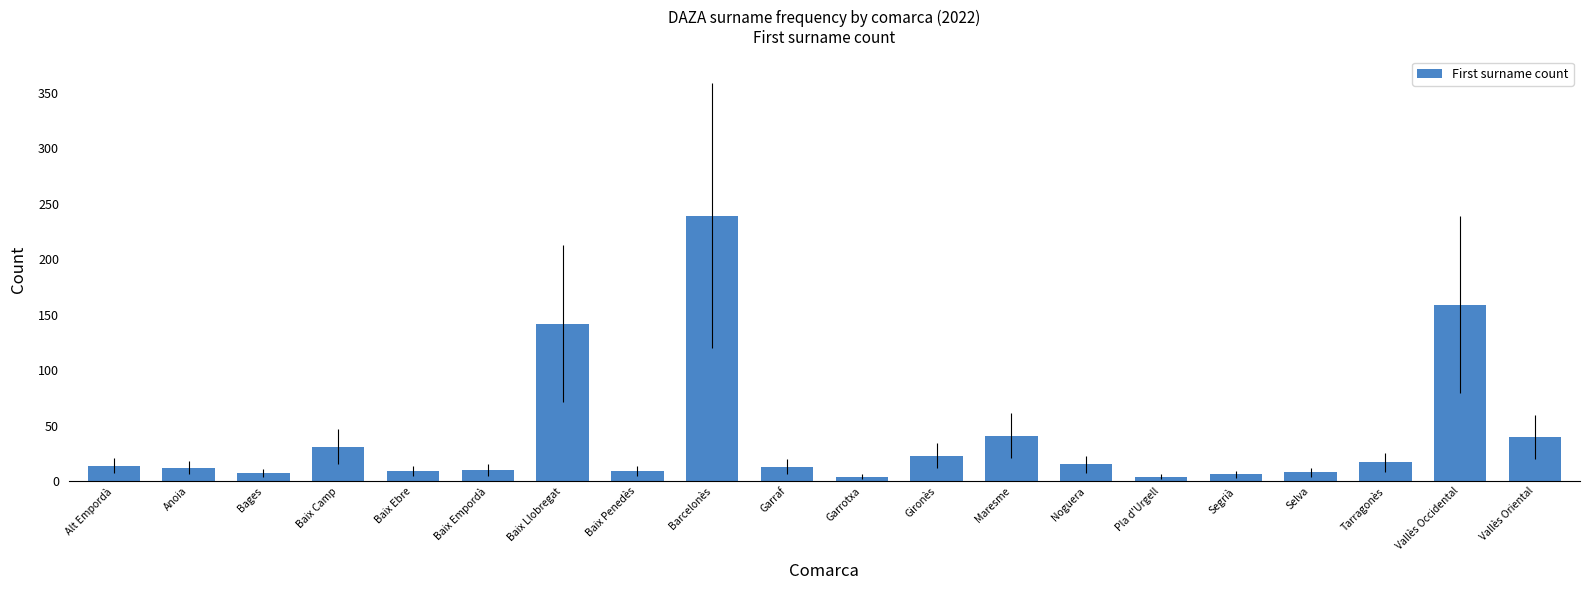

The value at Baix Llobregat is 142. True or false?

True